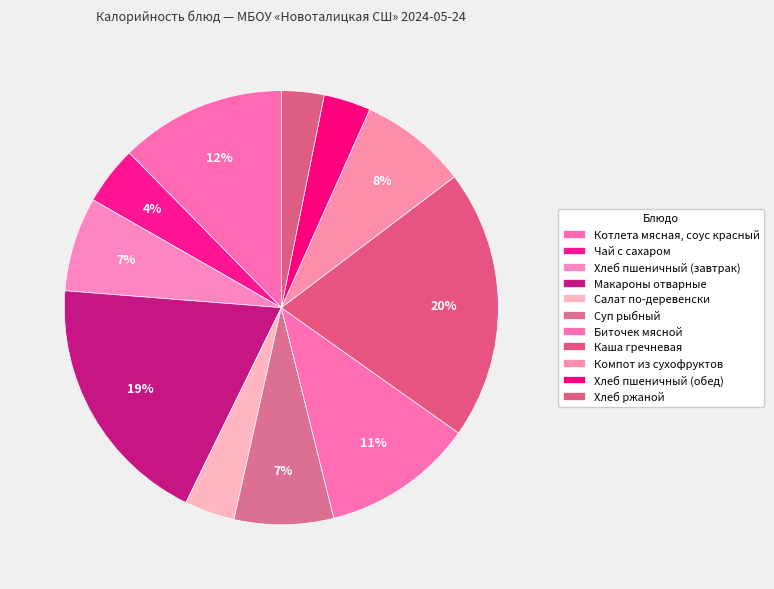

Which has a higher value, Каша гречневая or Хлеб ржаной?

Каша гречневая